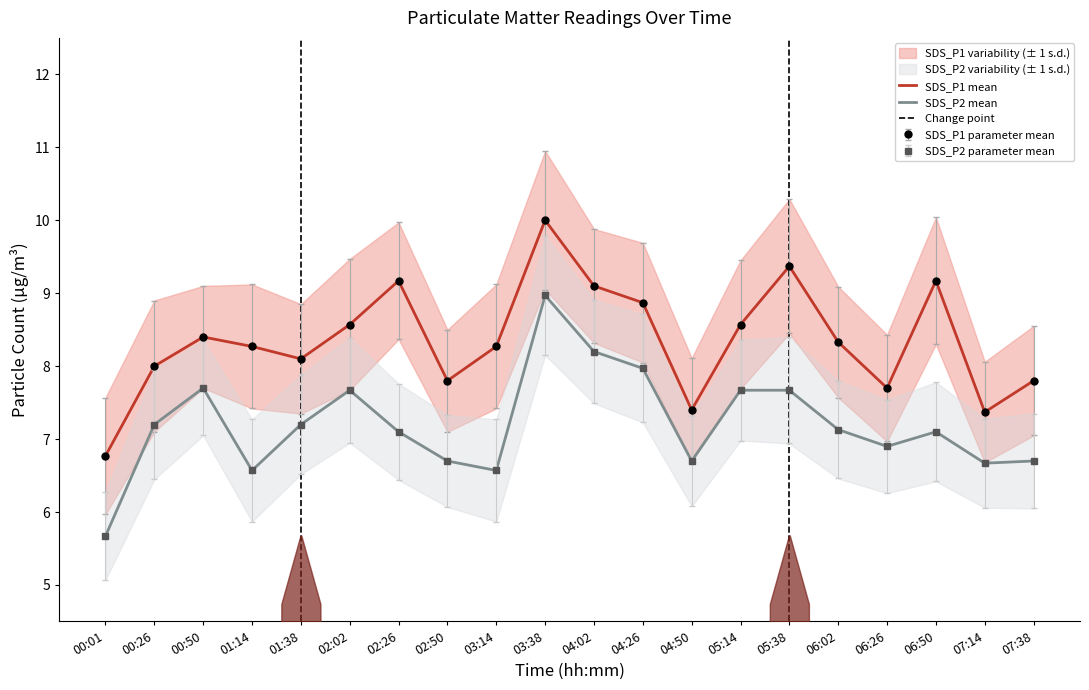

List the series in order of their peak value, highest first.

SDS_P1, SDS_P2